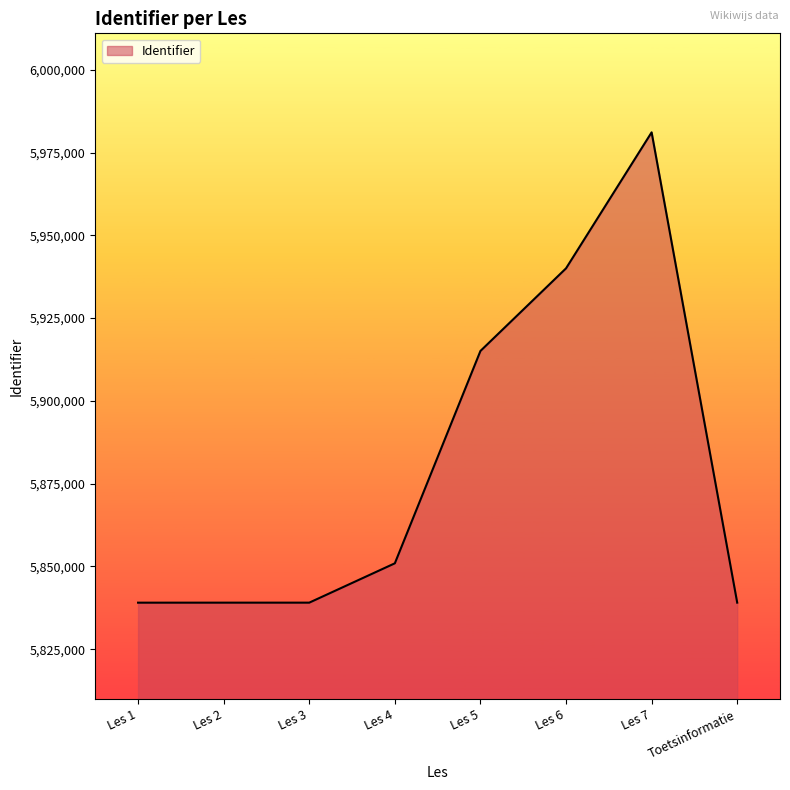

Approximately how many times larger is the value at Les 7 compared to Toetsinformatie?

1.0